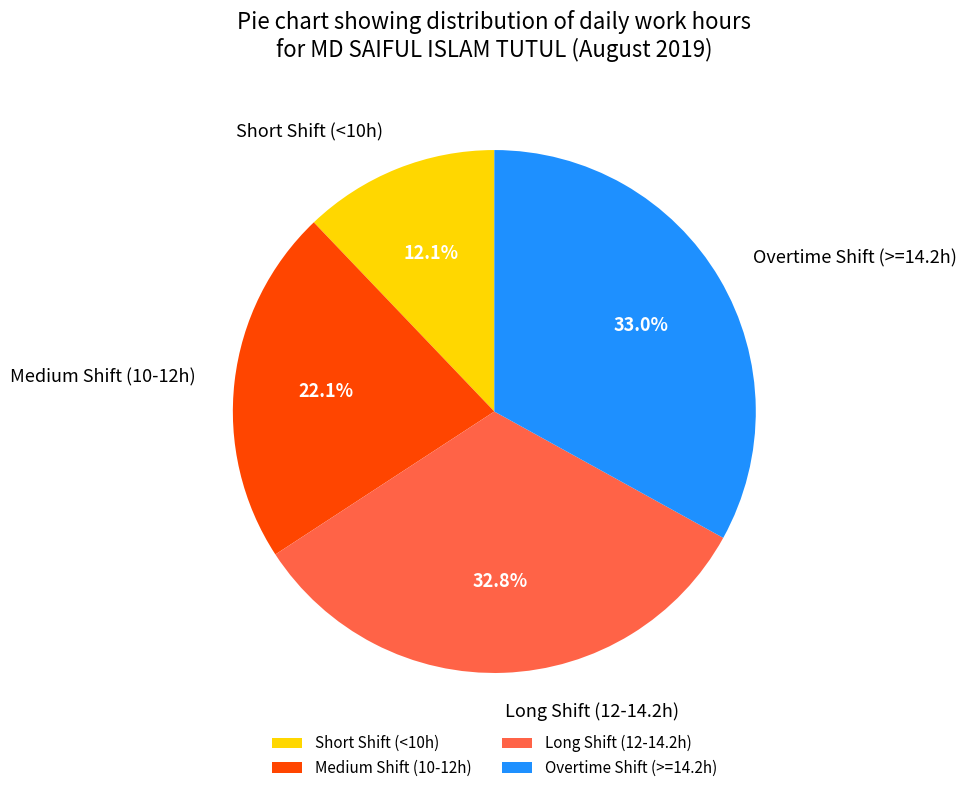

Which slice is the smallest?

Short Shift (<10h)